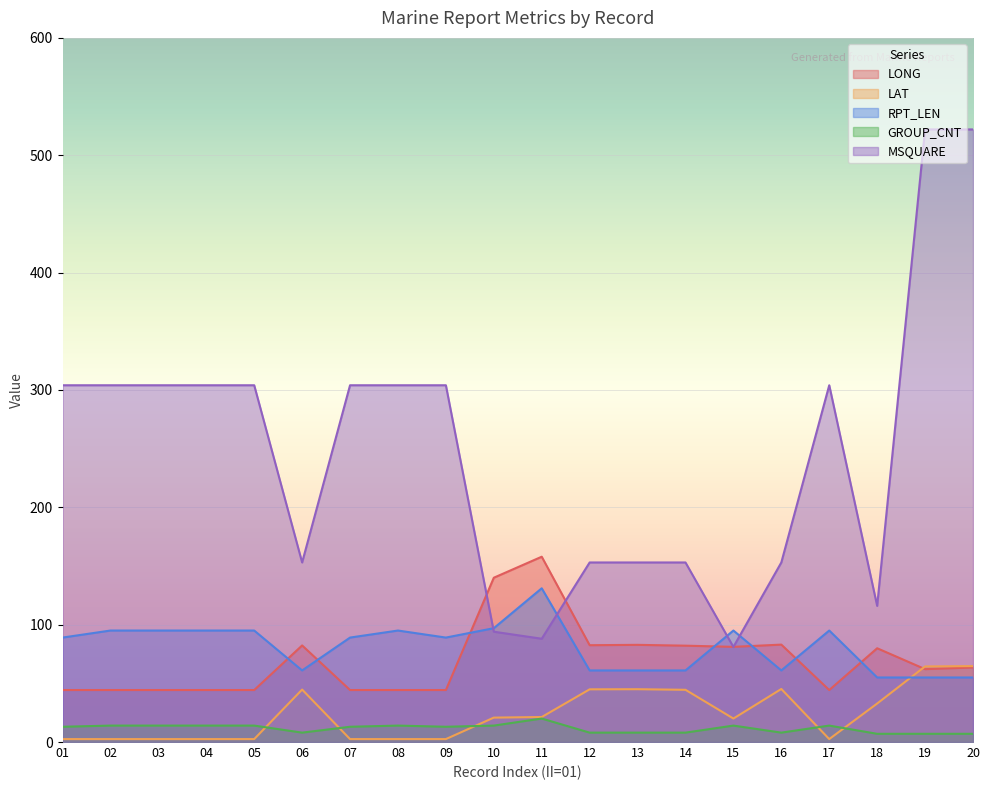

The LONG series shows 83.0 at 16. True or false?

True